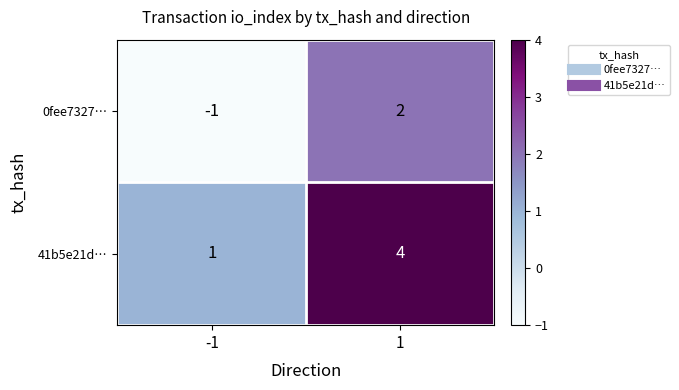

What is the difference between the 41b5e21d… values at 1 and -1?

3